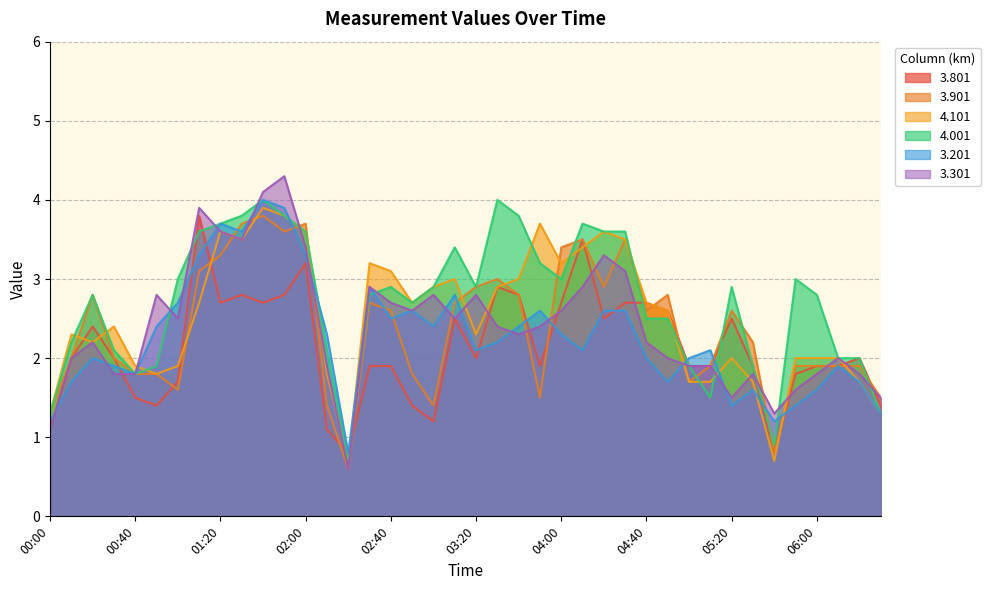

What is the sum of all 4.001 values?

108.1